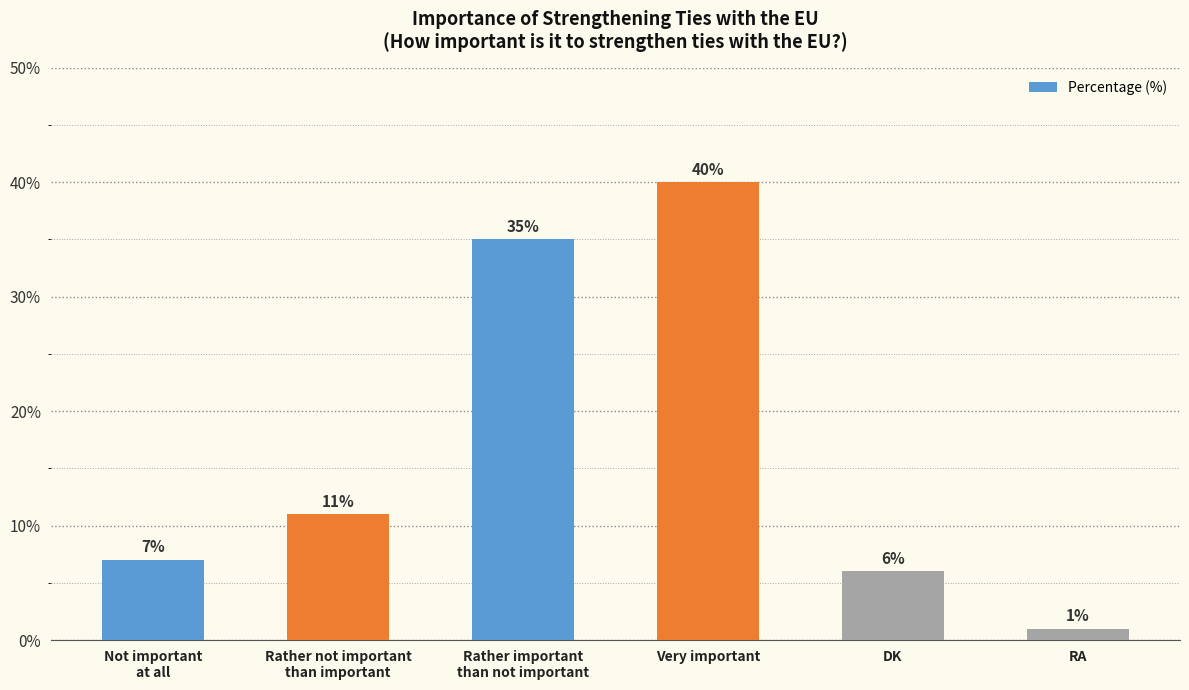

What is the label of the 2nd bar from the left?

Rather not important
than important